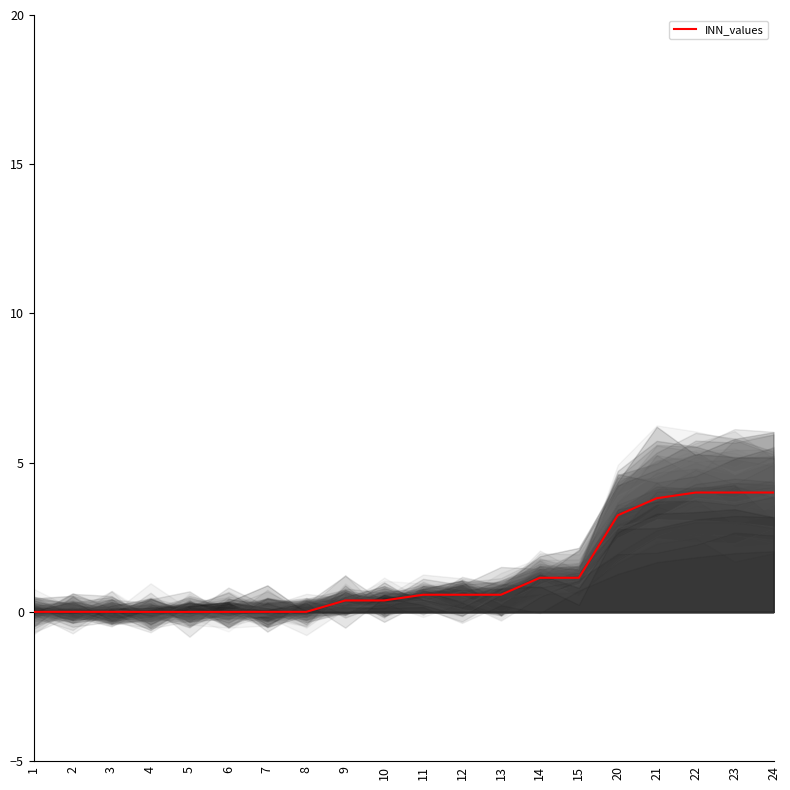

Where is the data nearest to the value 2?

14